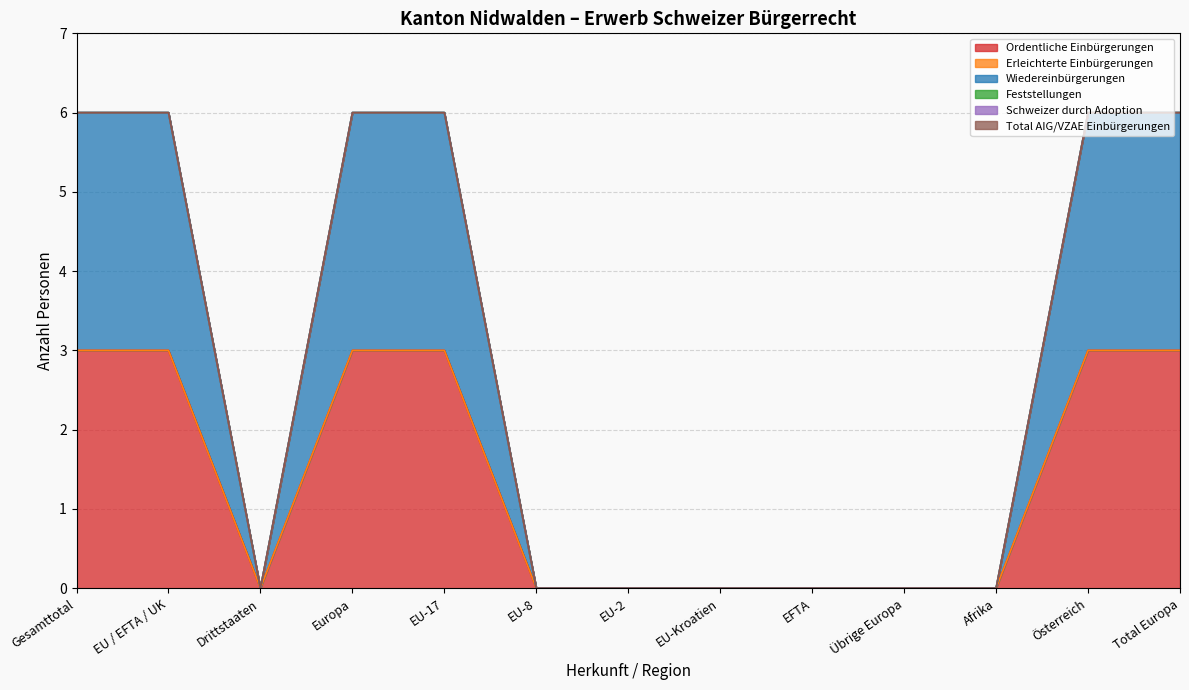

Does the chart have visible grid lines?

Yes